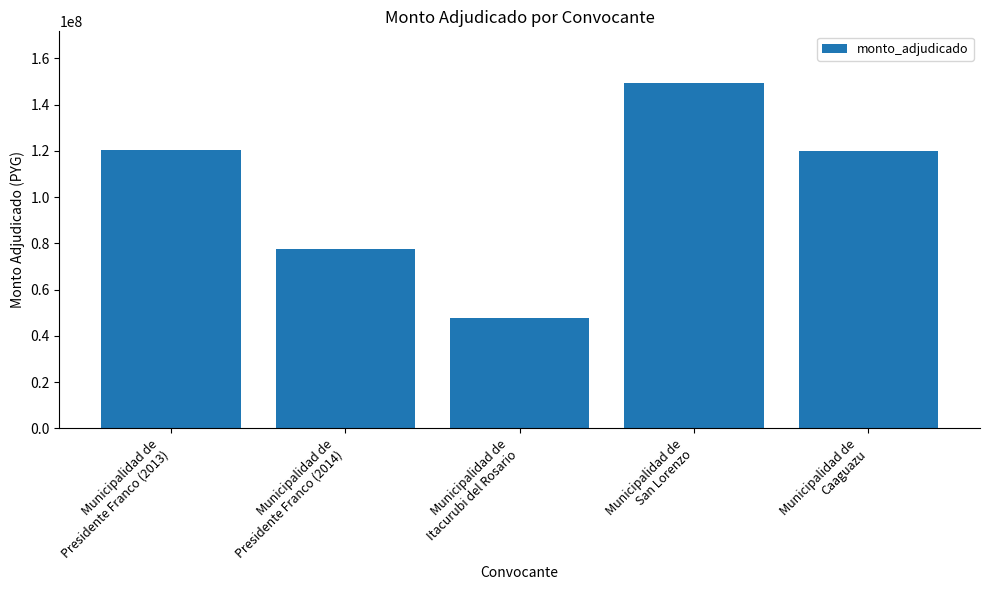

What is the value of the 4th bar from the left?

149311600